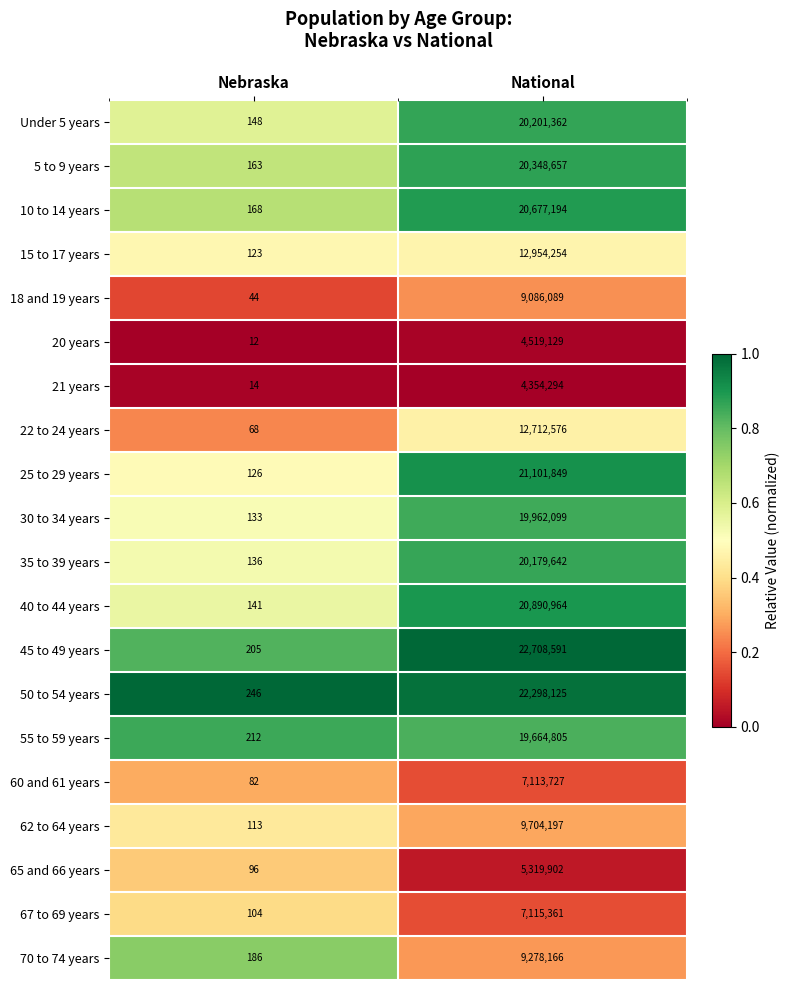

Which series has the widest spread of values?

45 to 49 years